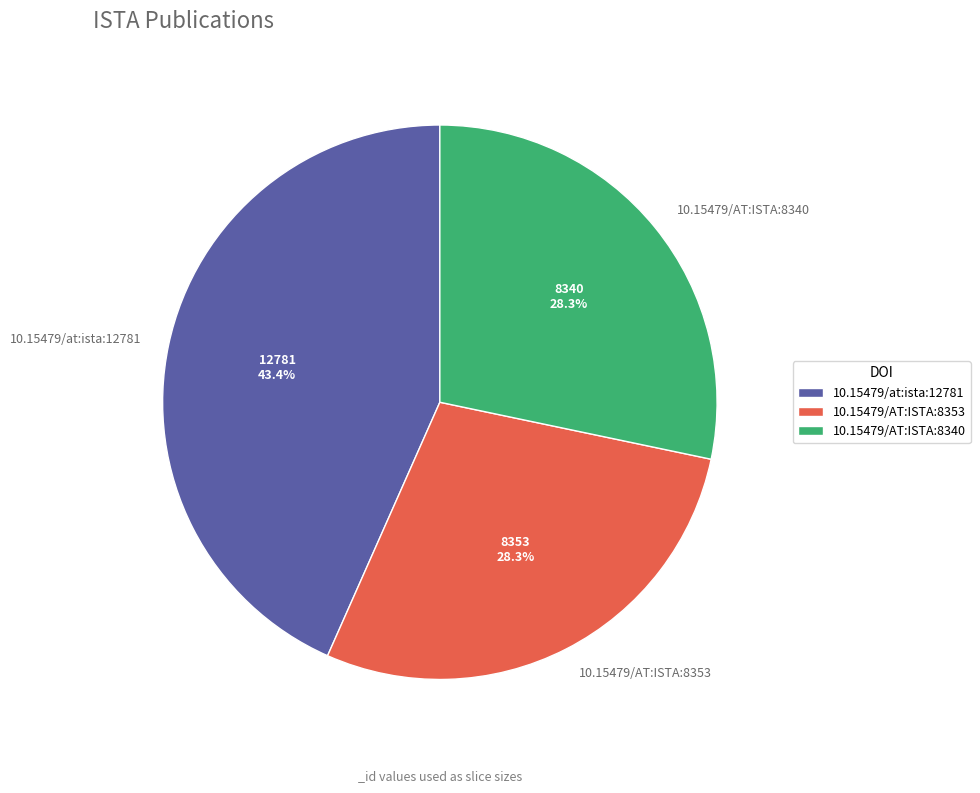

Which has a higher value, 10.15479/at:ista:12781 or 10.15479/AT:ISTA:8340?

10.15479/at:ista:12781